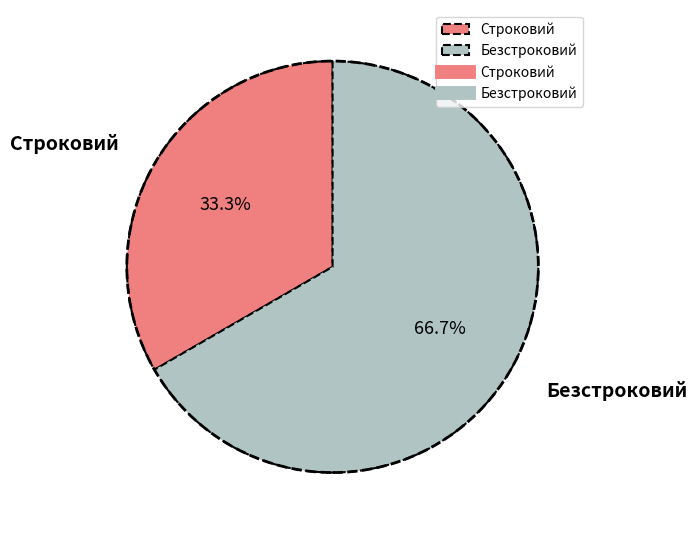

Combined, do Безстроковий and Строковий account for over 50%?

Yes